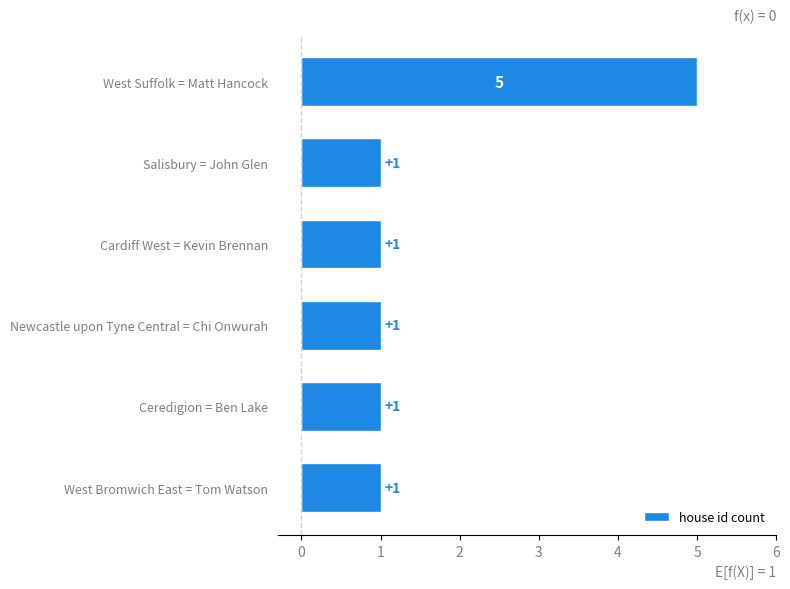

Reading top to bottom, list all the values displayed in this chart.

5	1	1	1	1	1